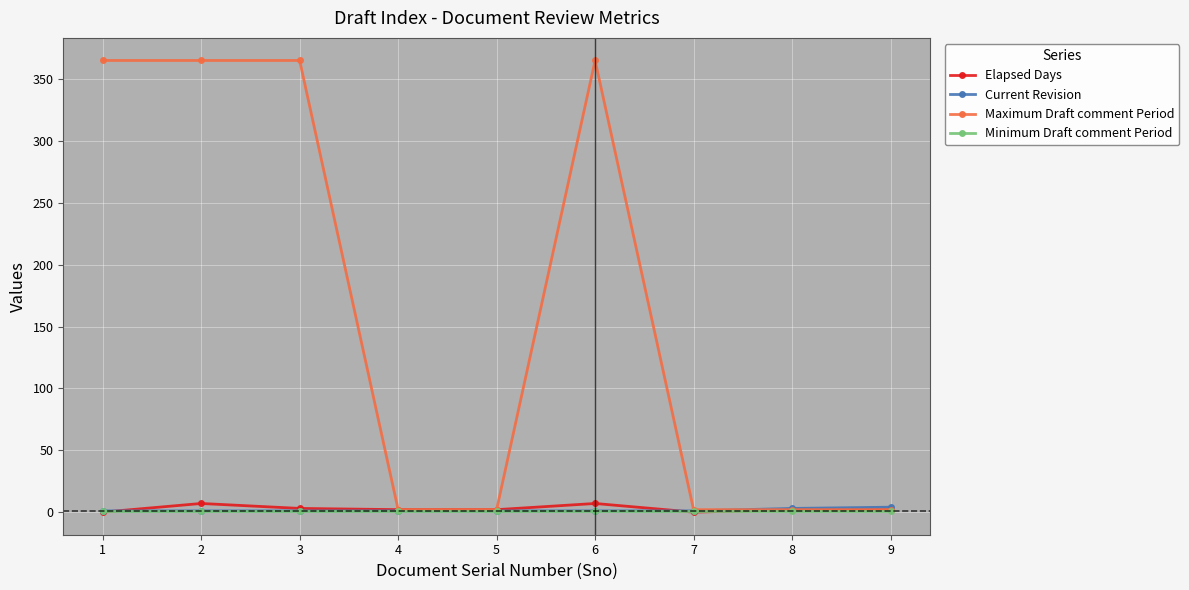

Count the Maximum Draft comment Period values in the range 2 to 365.

9